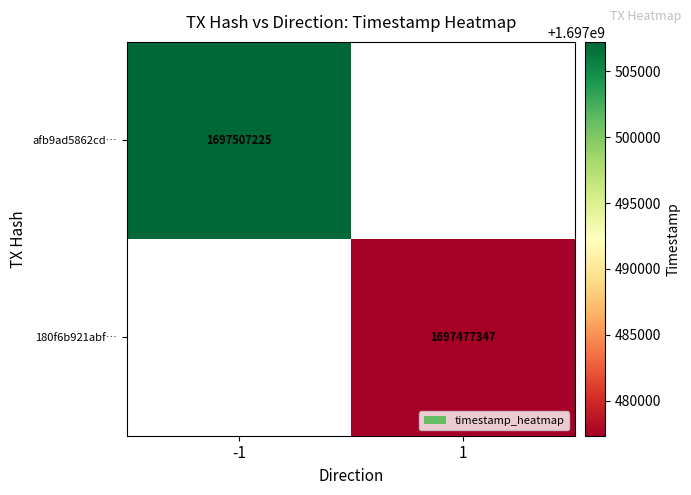

How many categories are shown in the chart?

2